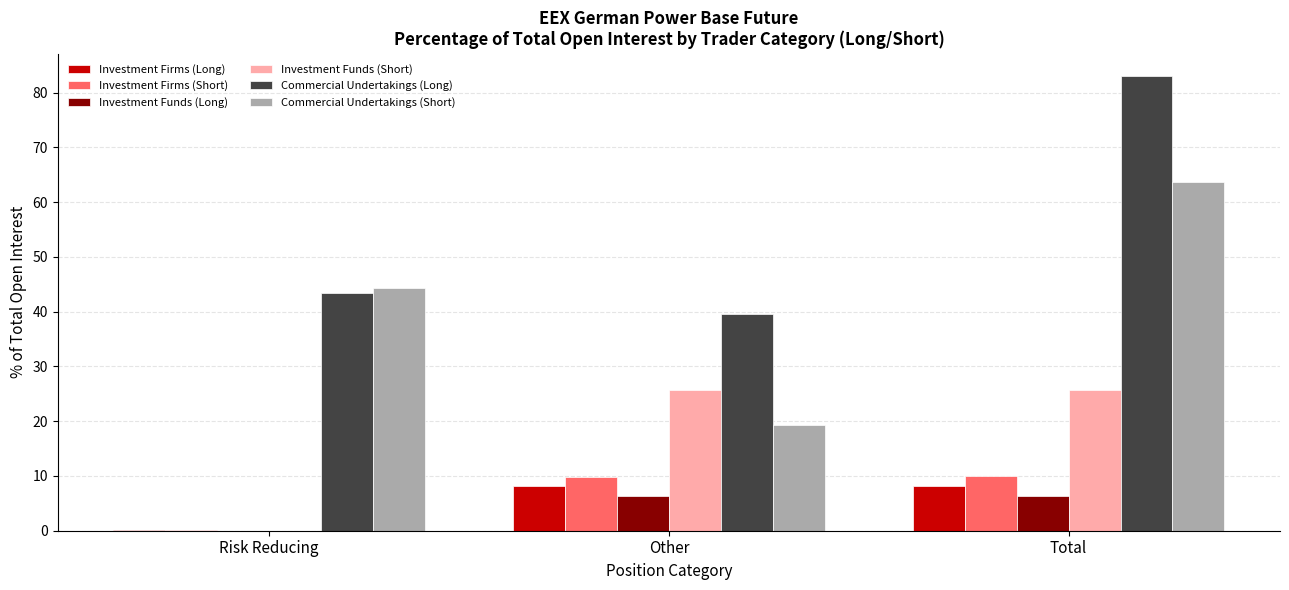

What value does the Investment Firms (Long) series have at Other?

8.1